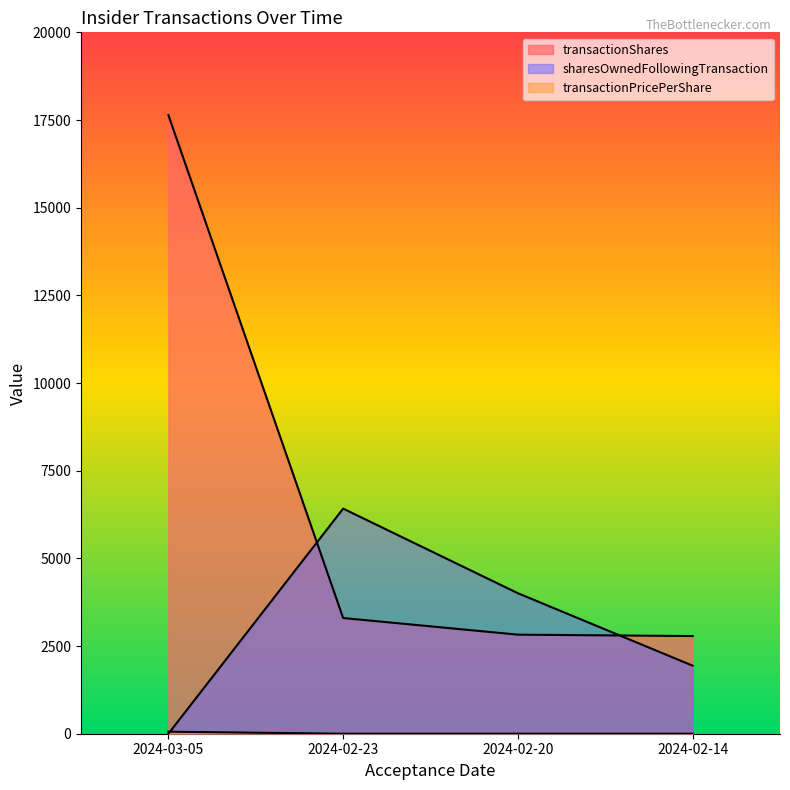

True or false: transactionShares and transactionPricePerShare cross at least once.

False